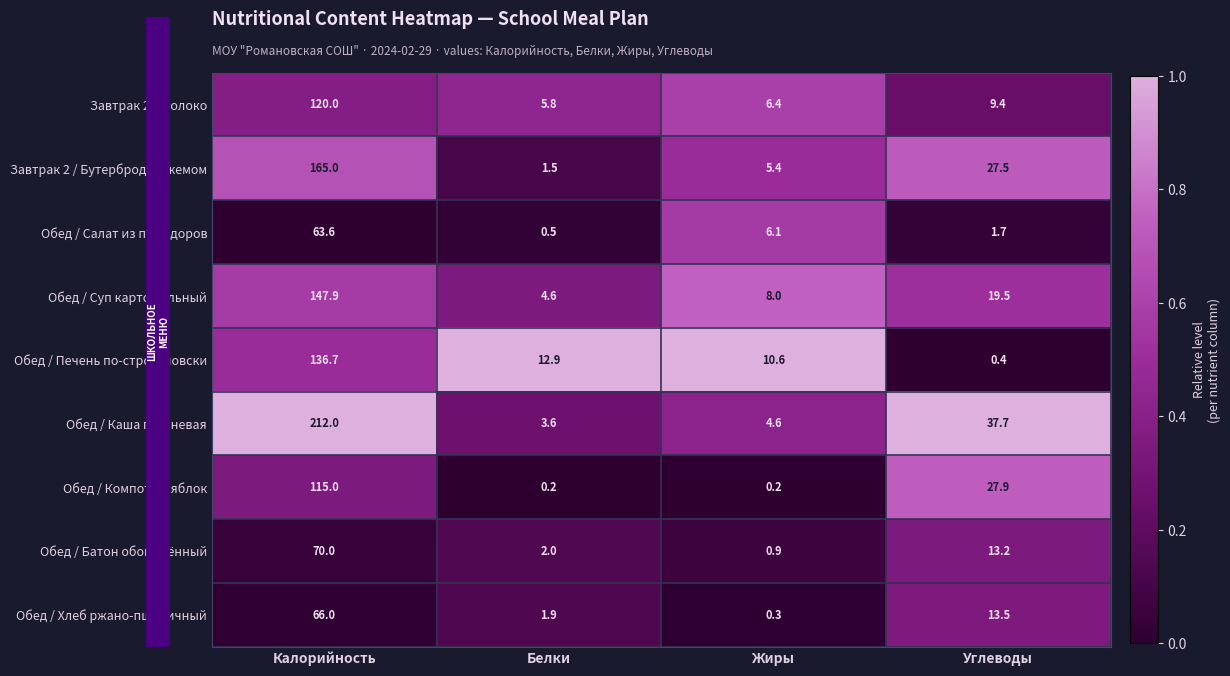

Which series has the largest total across all categories?

Обед / Каша гречневая